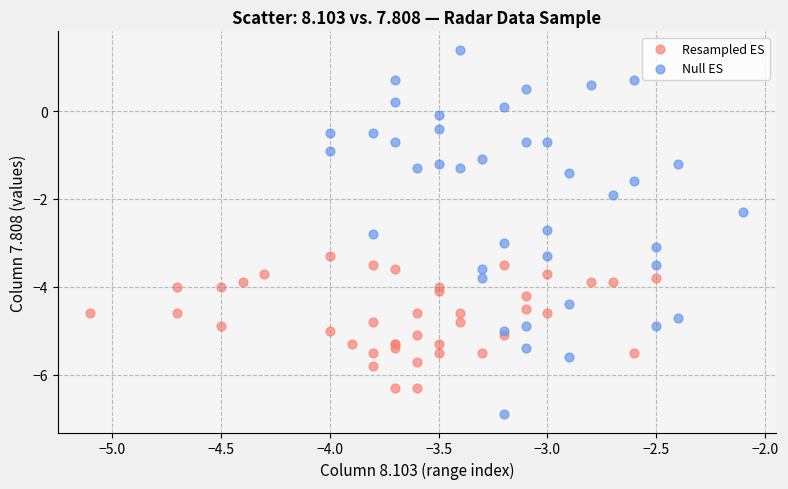

Which series has the widest spread of Y values?

Null ES